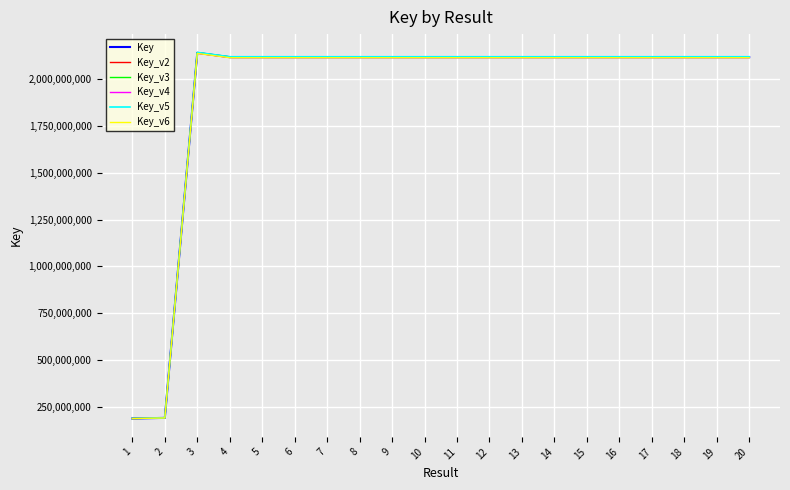

The value of Key_v5 at 6 is 2120003780.9. True or false?

True